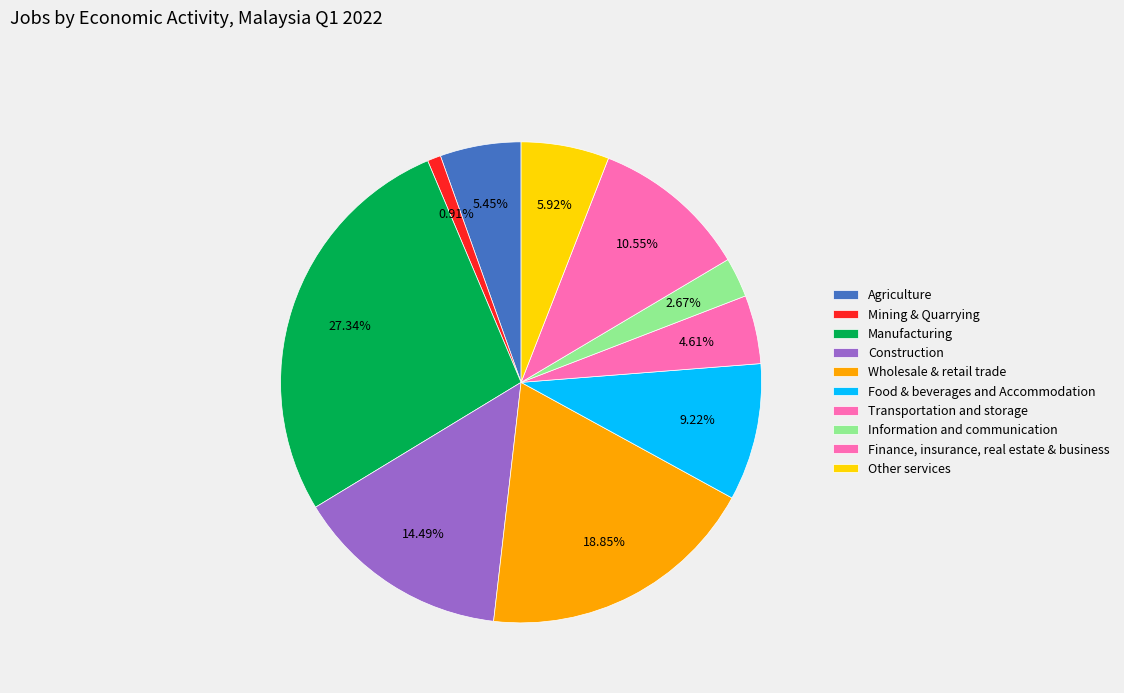

Is there any slice that represents more than half of the pie?

No